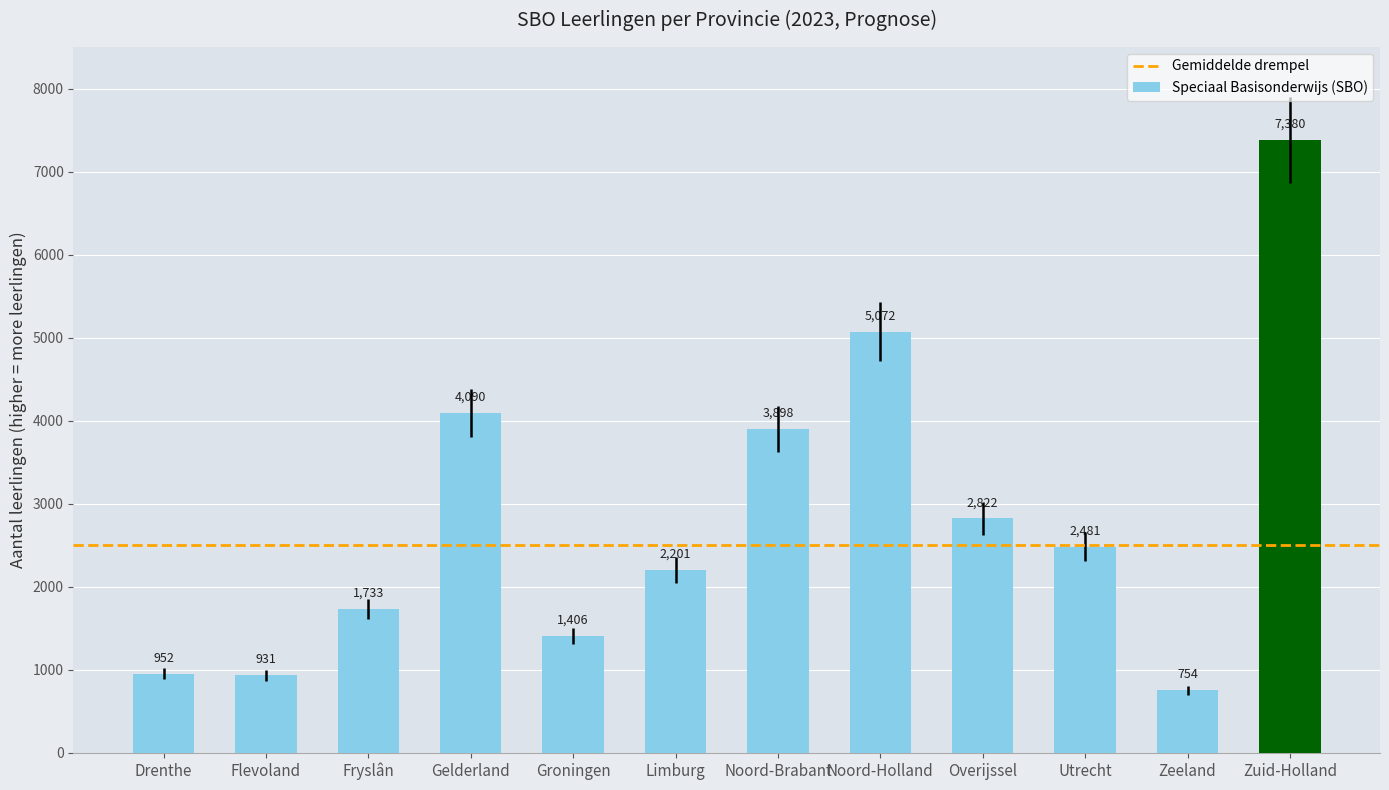

Reading left to right, extract all data points from this chart.

952	931	1733	4090	1406	2201	3898	5072	2822	2481	754	7380